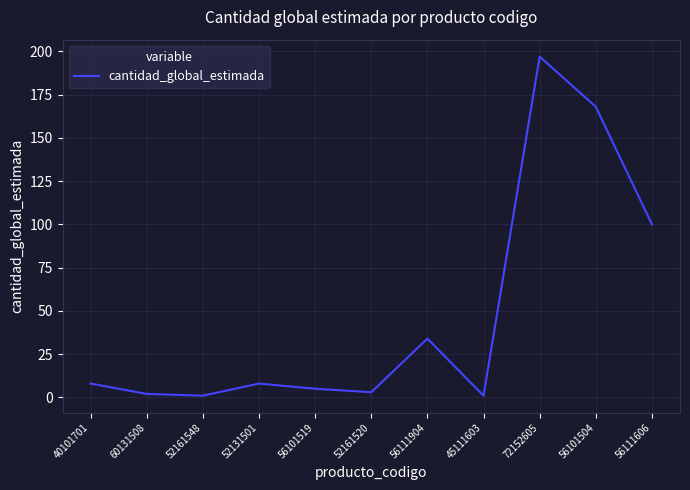

Reading right to left, what are all the values shown in this chart?

56111606=100	56101504=168	72152605=197	45111603=1	56111904=34	52161520=3	56101519=5	52131501=8	52161548=1	60131508=2	40101701=8